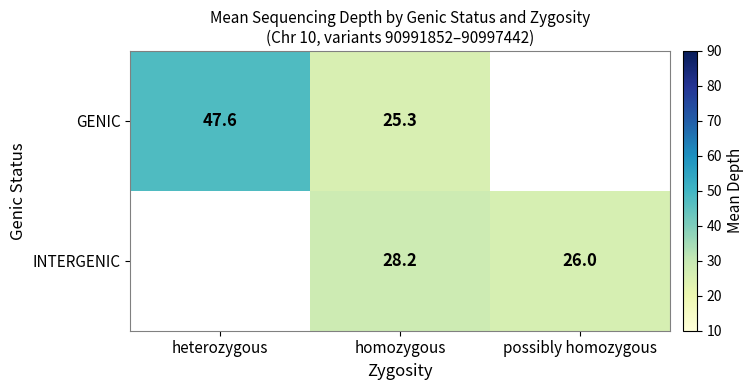

Is the value of INTERGENIC at homozygous greater than the value of GENIC at heterozygous?

No